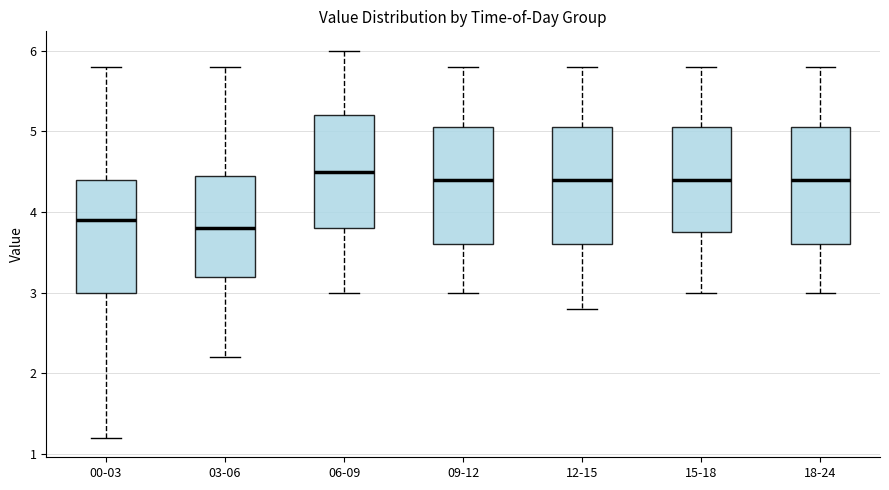

Reading left to right, transcribe this box plot: for each box, give where its median line is, the range the box spans, and where its two whiskers end, as read against the y-axis. The values are not printed on the chart, so give them approximately, as read against the axis.

00-03: median 3.9, box 3.0 to 4.4, whiskers 1.2 to 5.8
03-06: median 3.8, box 3.2 to 4.5, whiskers 2.2 to 5.8
06-09: median 4.5, box 3.8 to 5.2, whiskers 3.0 to 6.0
09-12: median 4.4, box 3.6 to 5.1, whiskers 3.0 to 5.8
12-15: median 4.4, box 3.6 to 5.1, whiskers 2.8 to 5.8
15-18: median 4.4, box 3.8 to 5.1, whiskers 3.0 to 5.8
18-24: median 4.4, box 3.6 to 5.1, whiskers 3.0 to 5.8